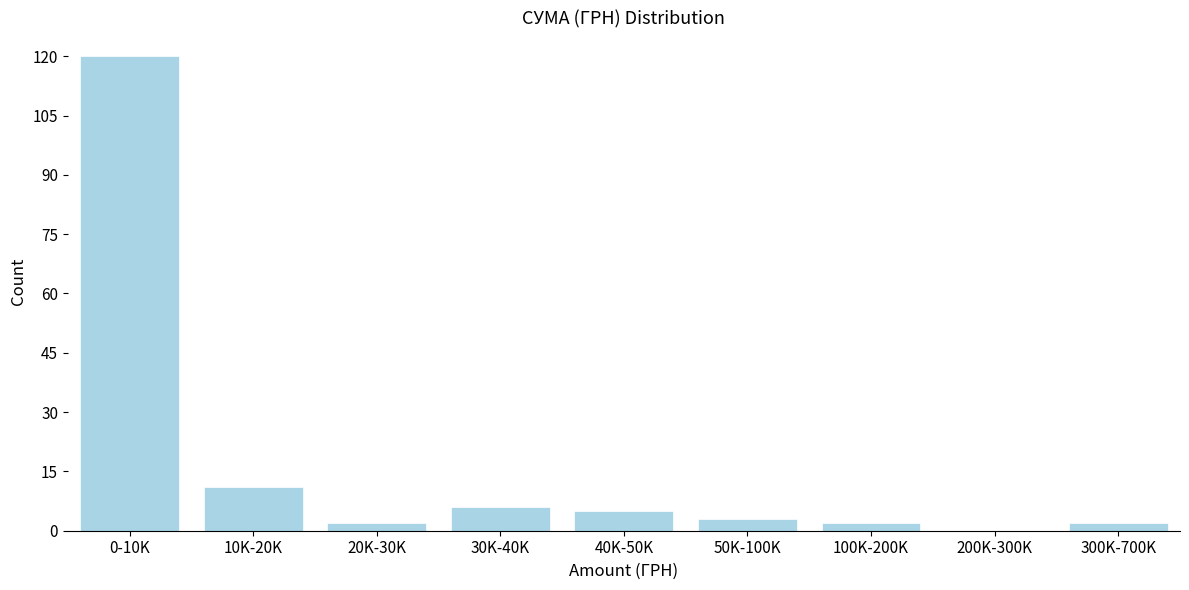

Reading right to left, extract all data points from this chart.

300K-700K=2	200K-300K=0	100K-200K=2	50K-100K=3	40K-50K=5	30K-40K=6	20K-30K=2	10K-20K=11	0-10K=120